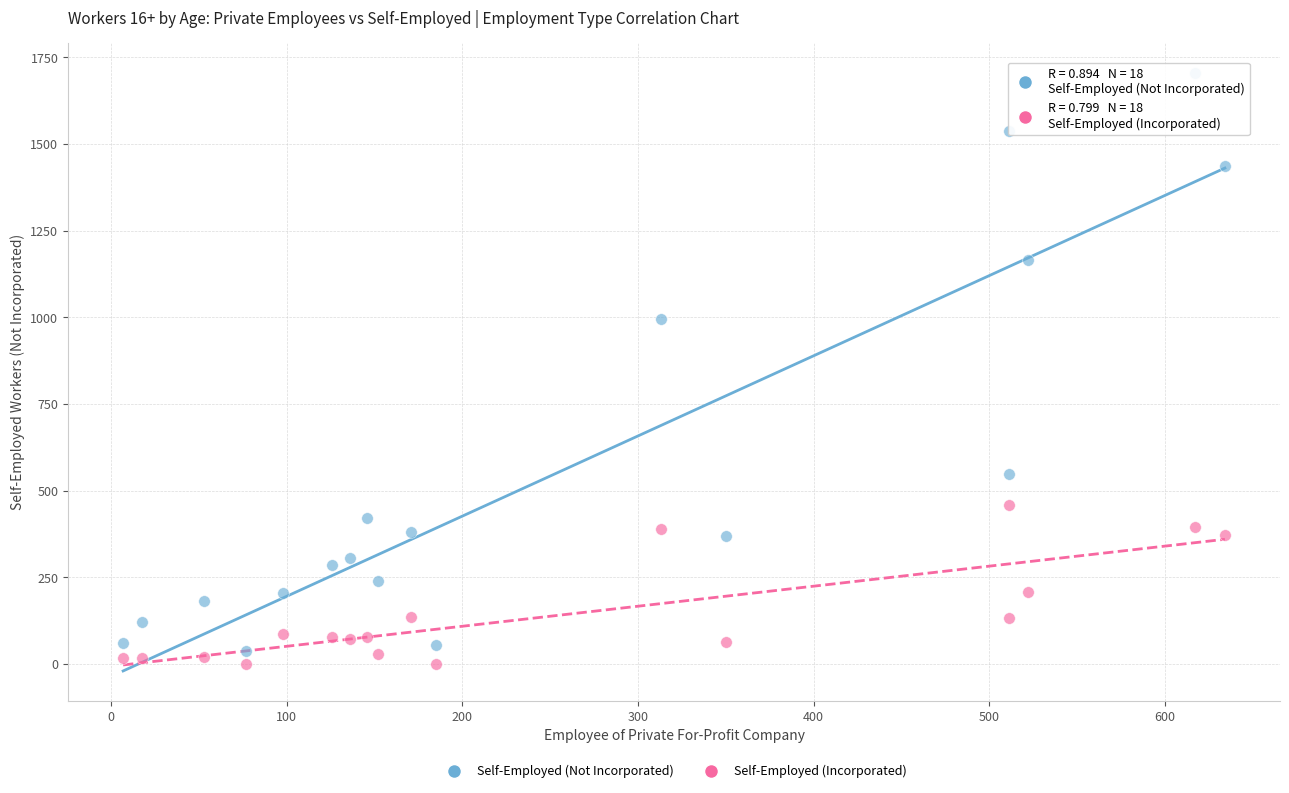

Which series reaches the maximum Y coordinate?

Self-Employed (Not Incorporated)